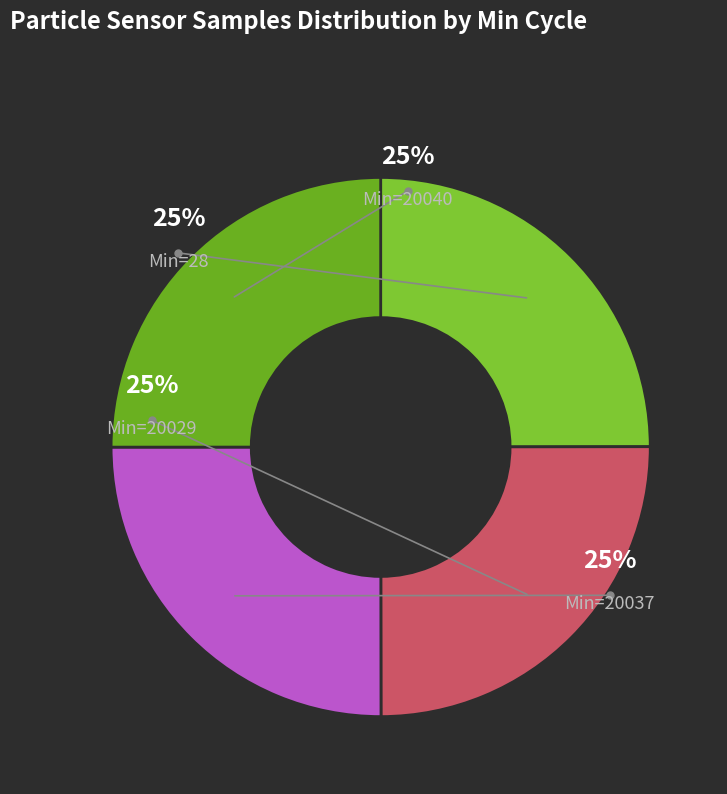

Does any single category account for the majority?

No